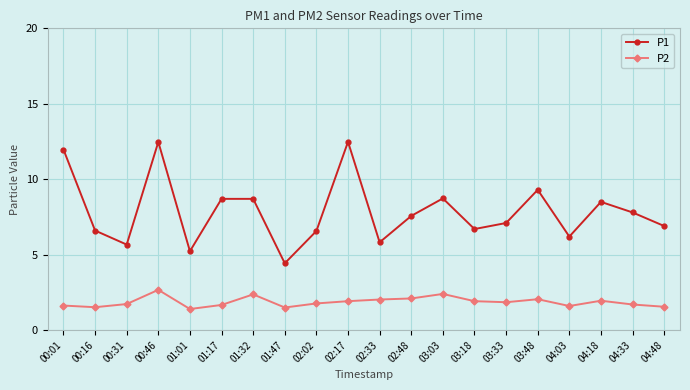

What is the lowest value of the P2 series?

1.4